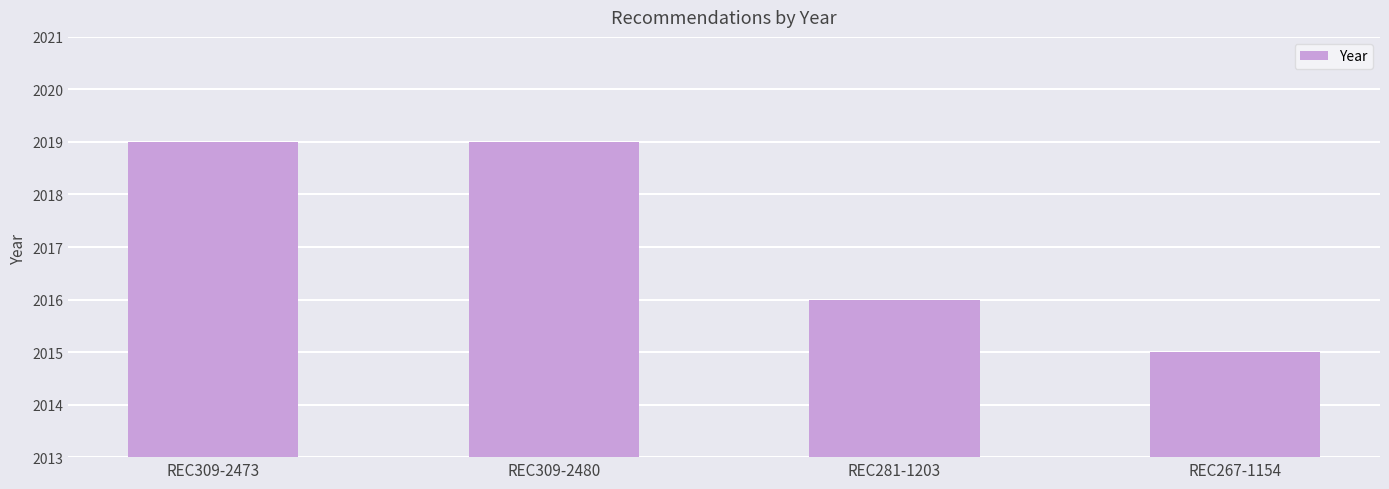

Which has a higher value, REC281-1203 or REC309-2473?

REC309-2473